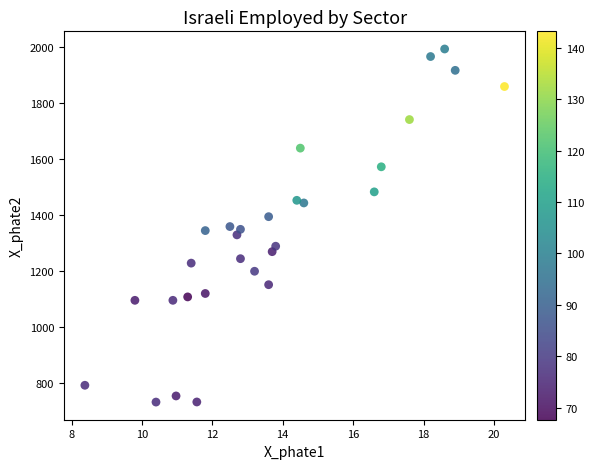

What is the range of X values (max minus min)?

11.9